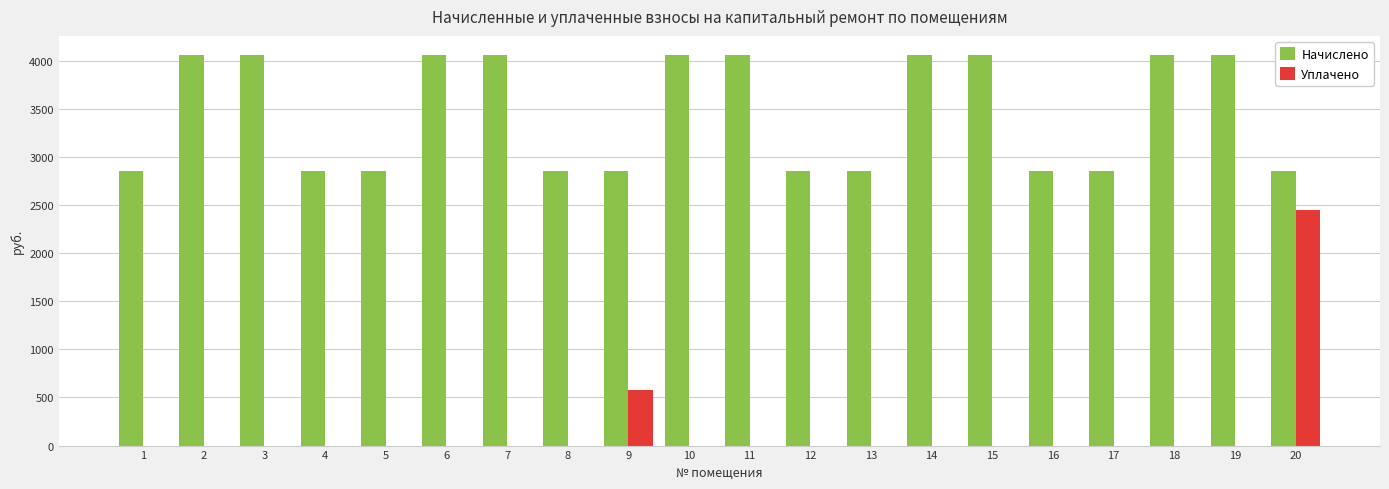

Between 5 and 19, which series saw the biggest shift?

Начислено